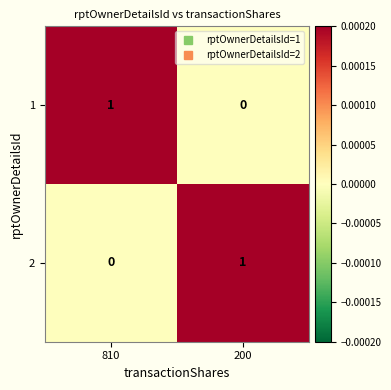

What is the total value across all series at 810?

1